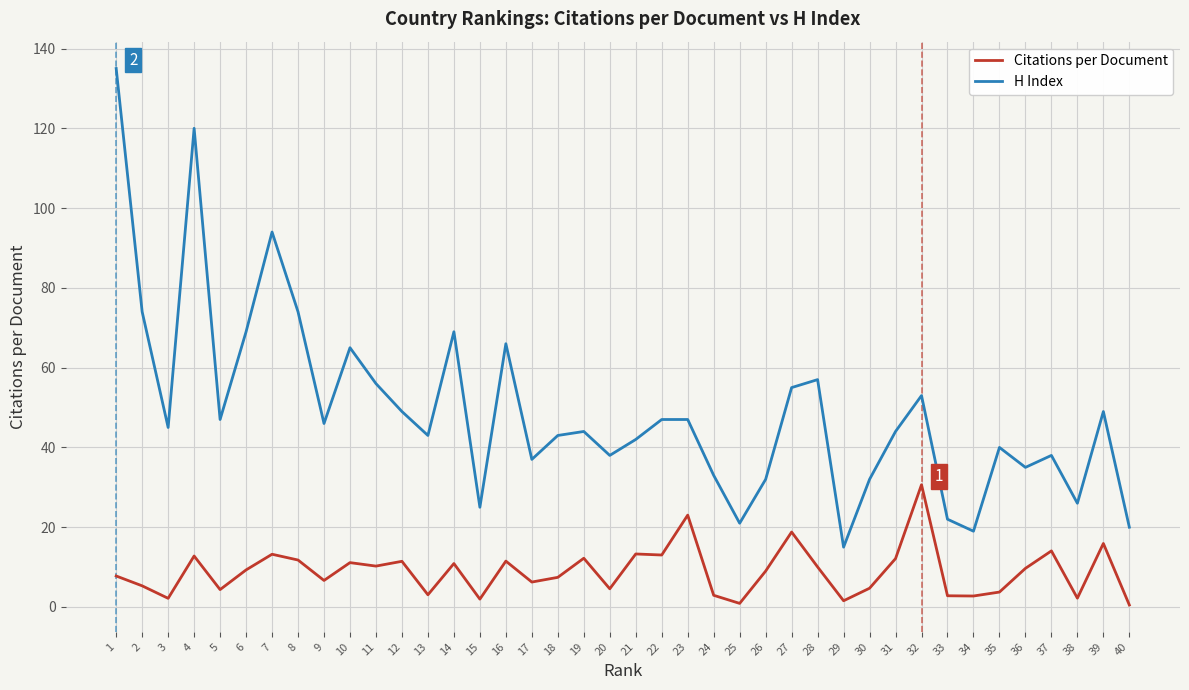

True or false: Citations per Document and H Index intersect in this chart.

False